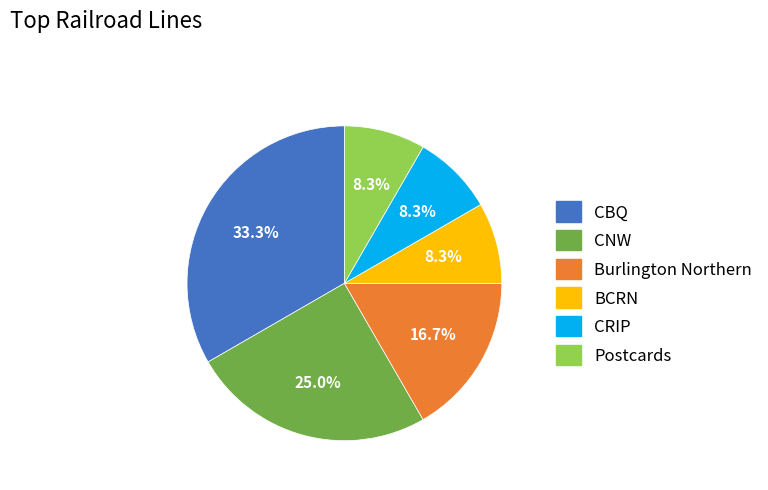

Is there a majority slice in this chart?

No